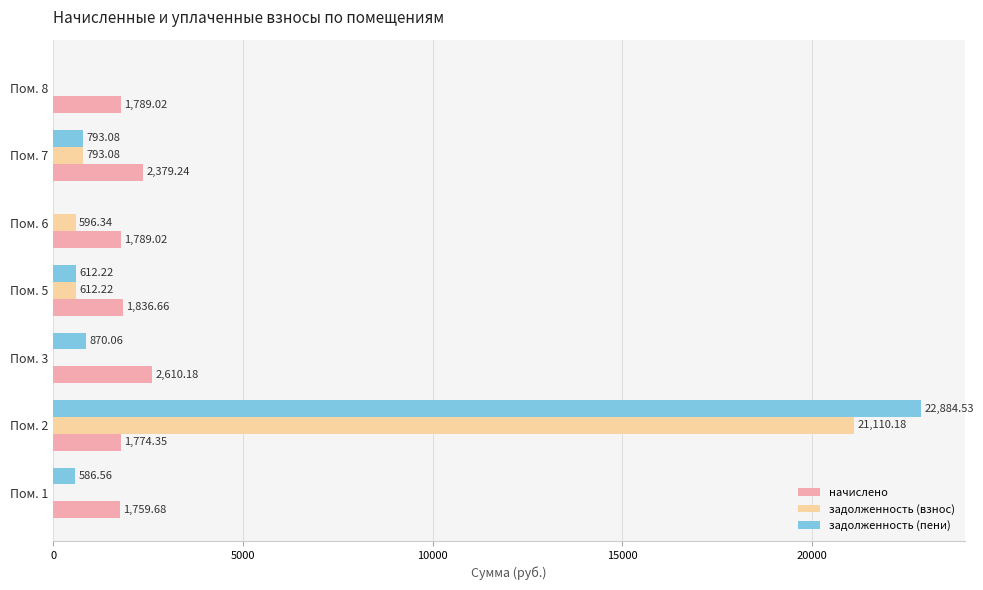

What is the total value across all series at Пом. 6?

2385.4